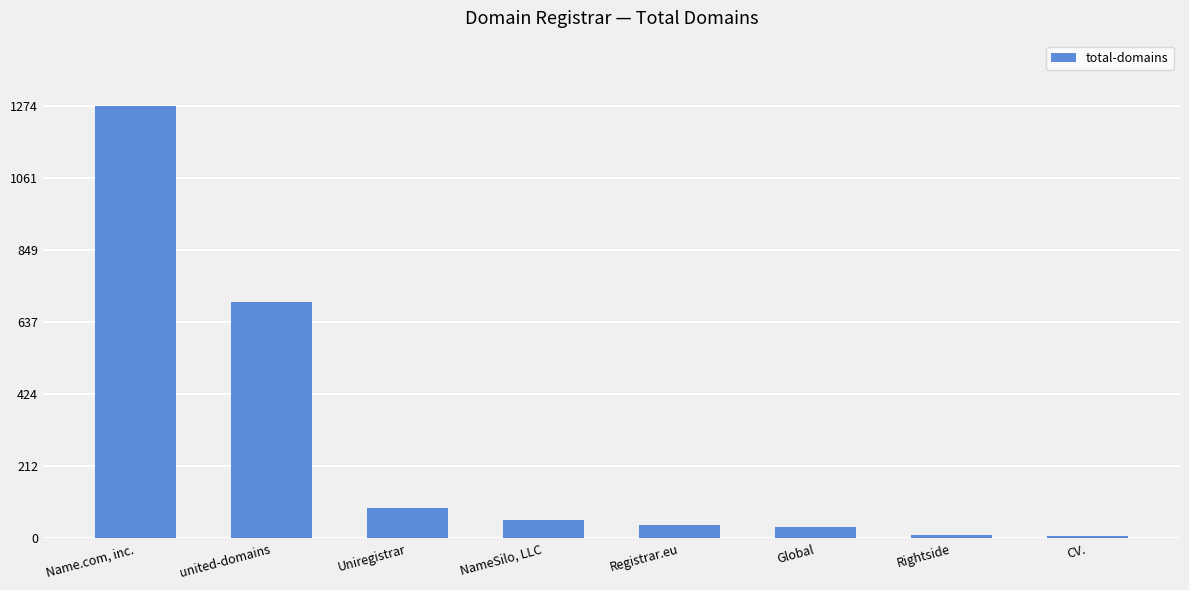

At which label does the data first exceed 54?

Name.com, inc.